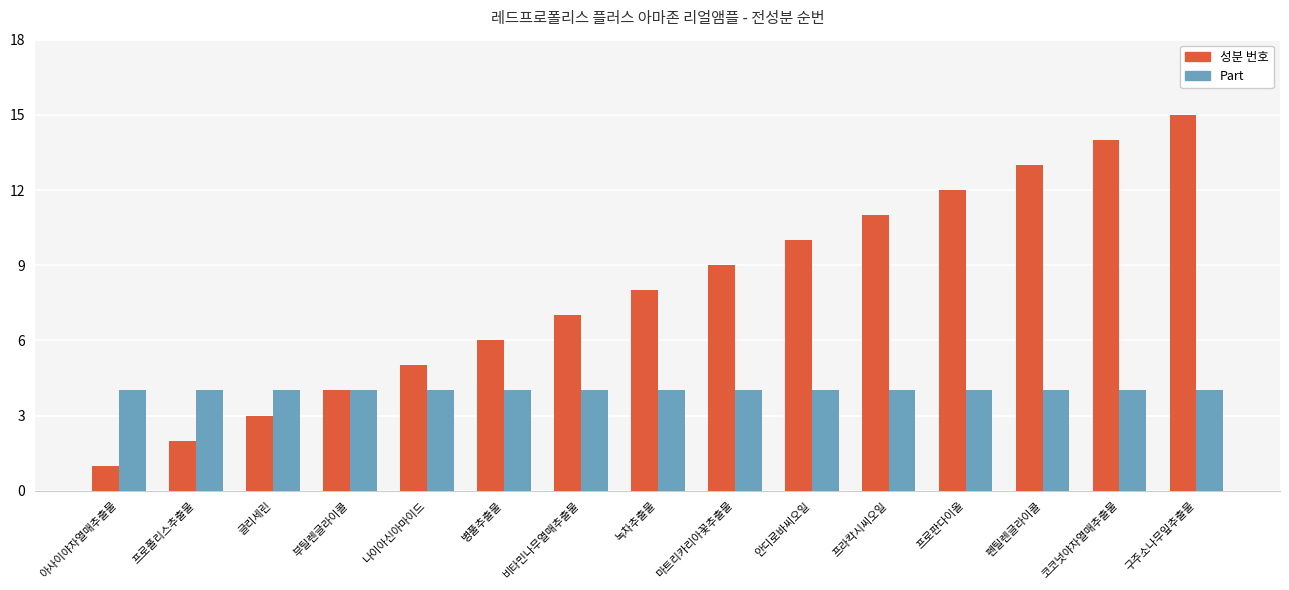

What is the value of the Part bar at the 5th from the left?

4